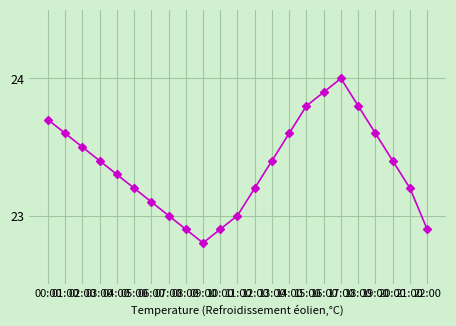

What is the difference between the second highest and minimum values?

1.1